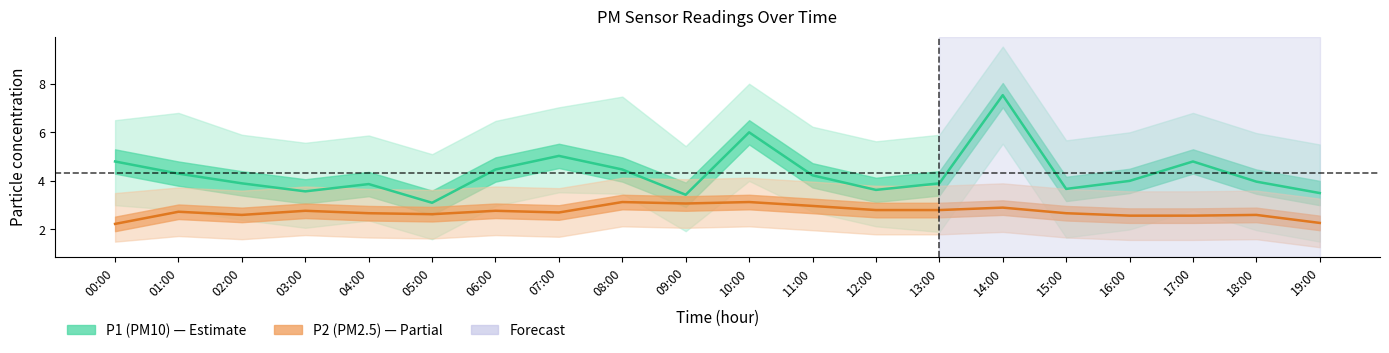

Reading left to right, transcribe all the data shown in this chart.

P1 (PM10): 00:00=4.8	01:00=4.3	02:00=3.9	03:00=3.6	04:00=3.9	05:00=3.1	06:00=4.5	07:00=5.0	08:00=4.5	09:00=3.4	10:00=6.0	11:00=4.2	12:00=3.6	13:00=3.9	14:00=7.5	15:00=3.7	16:00=4.0	17:00=4.8	18:00=4.0	19:00=3.5
P2 (PM2.5): 00:00=2.2	01:00=2.7	02:00=2.6	03:00=2.8	04:00=2.7	05:00=2.6	06:00=2.8	07:00=2.7	08:00=3.1	09:00=3.1	10:00=3.1	11:00=3.0	12:00=2.8	13:00=2.8	14:00=2.9	15:00=2.7	16:00=2.6	17:00=2.6	18:00=2.6	19:00=2.3